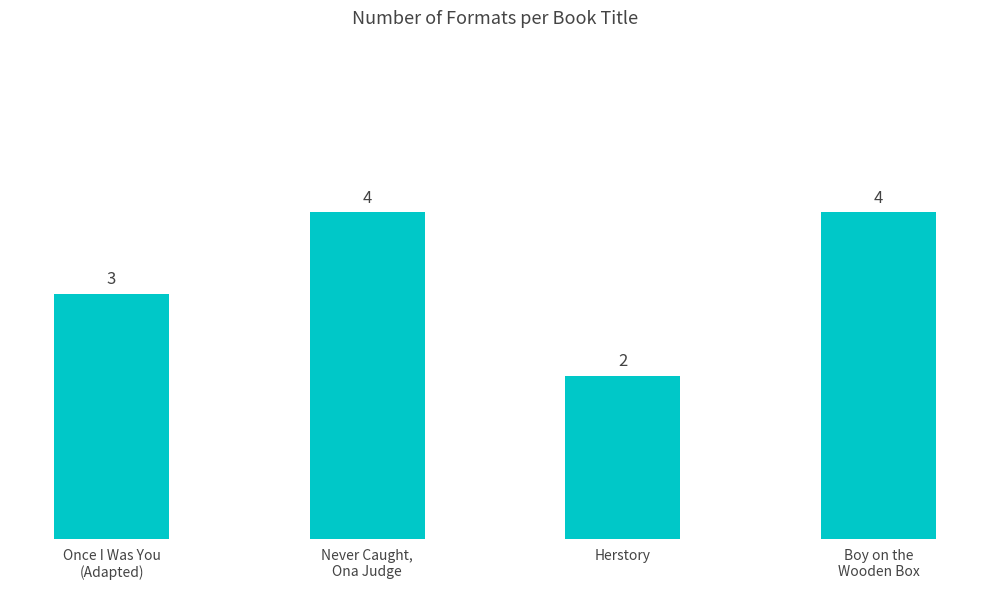

What is the value of the 2nd bar from the left?

4